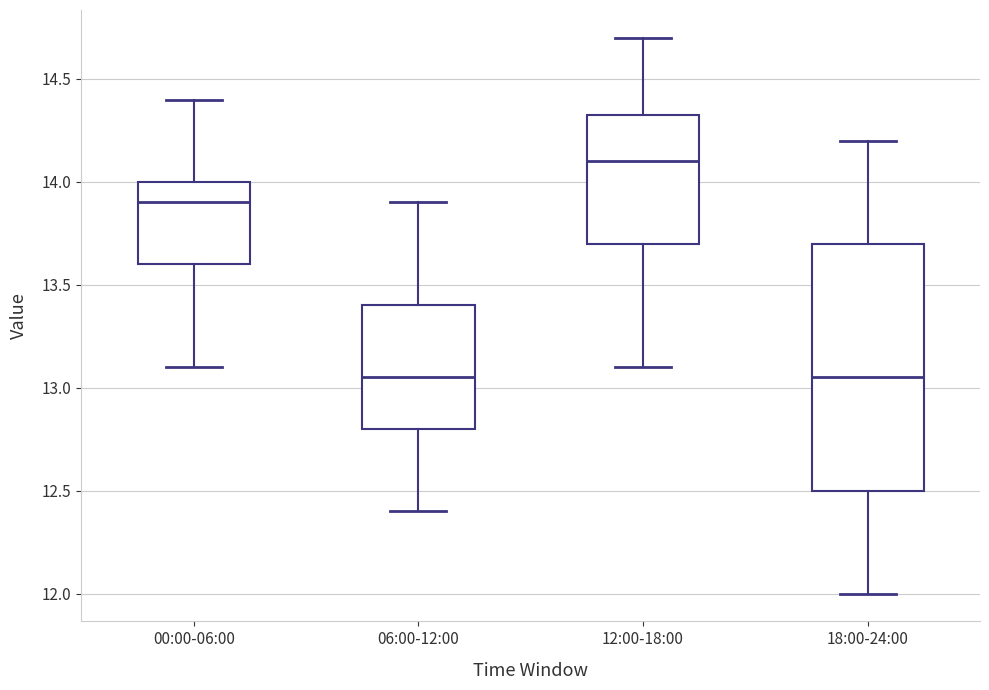

Which box is the tallest, from its lower edge to its upper edge?

18:00-24:00